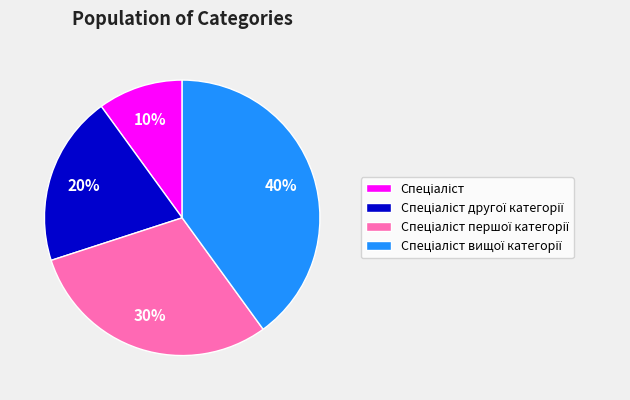

Does any single category account for the majority?

No